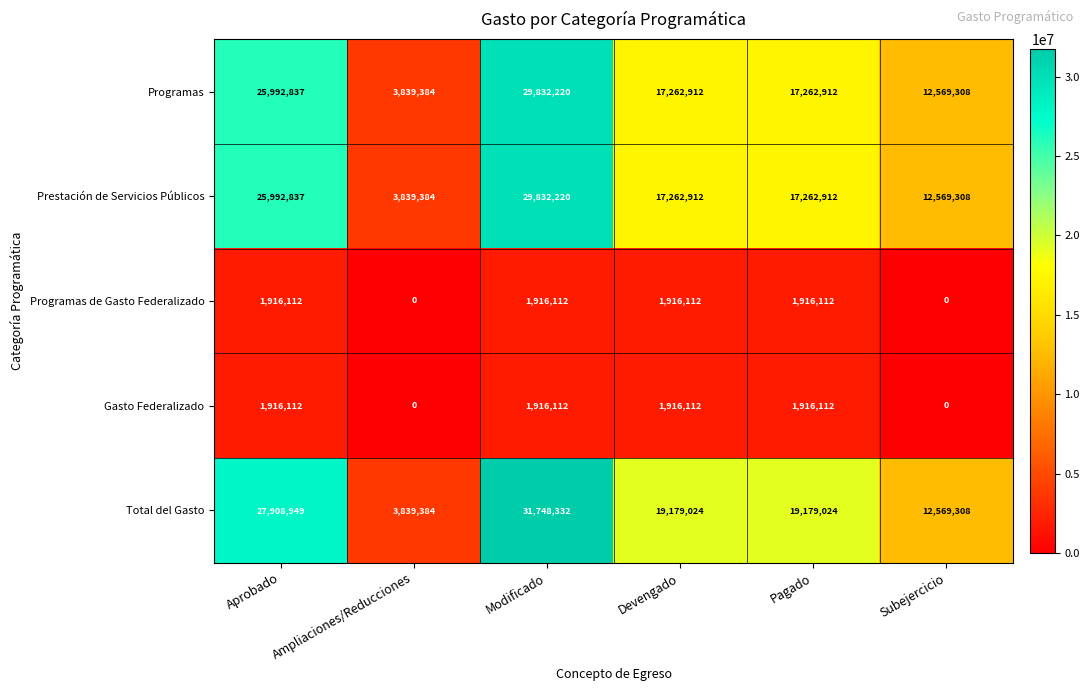

Read the Programas value at Pagado.

17262912